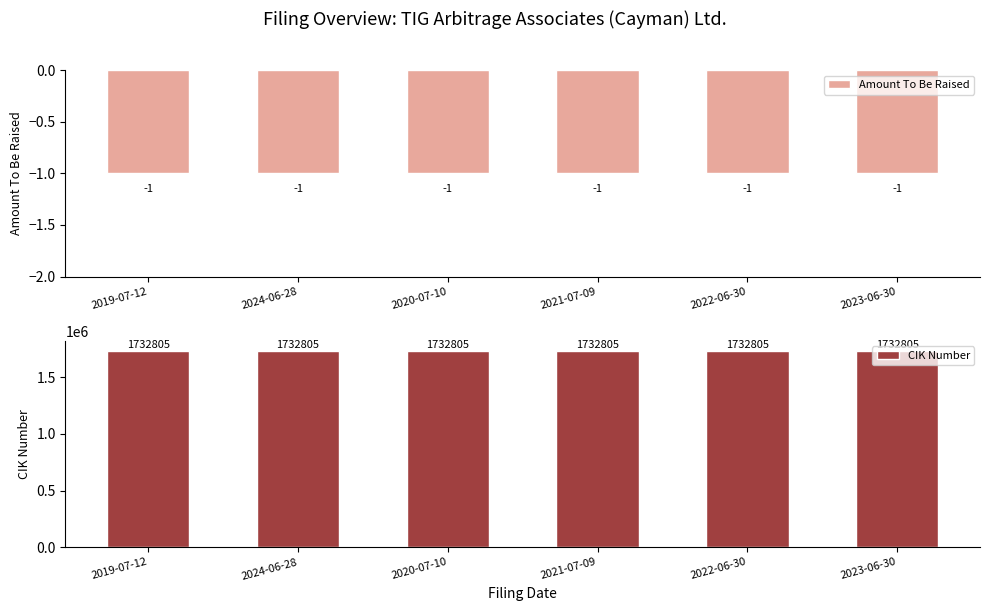

At which category does the chart reach its peak across all series?

2019-07-12